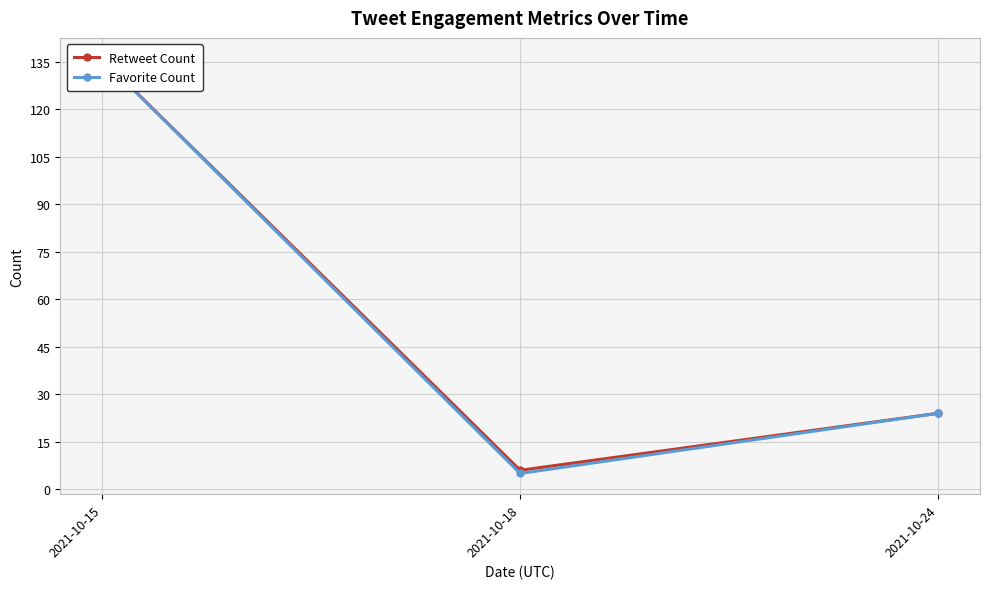

Rank the categories by Retweet Count value from highest to lowest.

2021-10-15, 2021-10-24, 2021-10-18